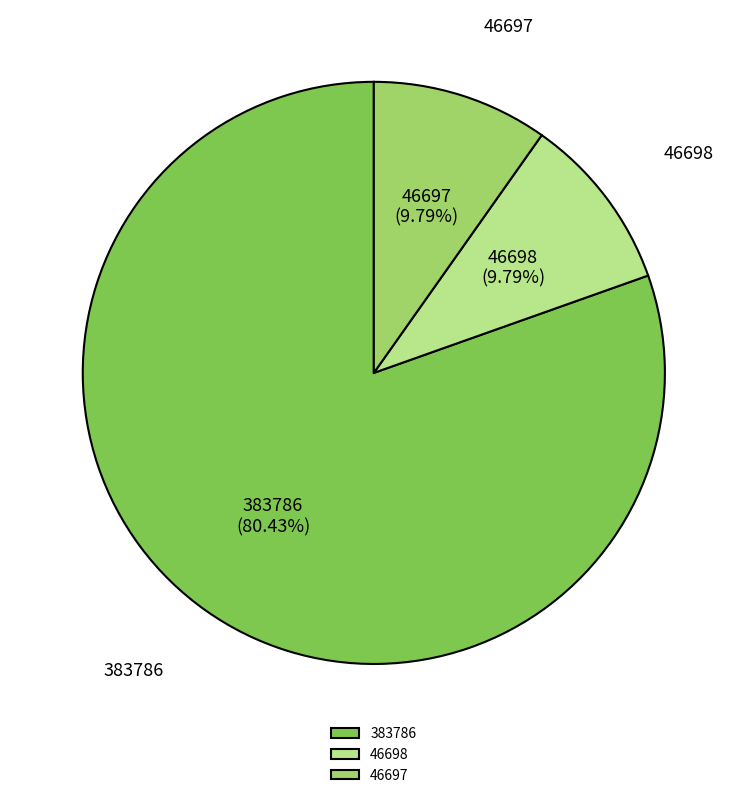

Count the number of slices in the pie.

3